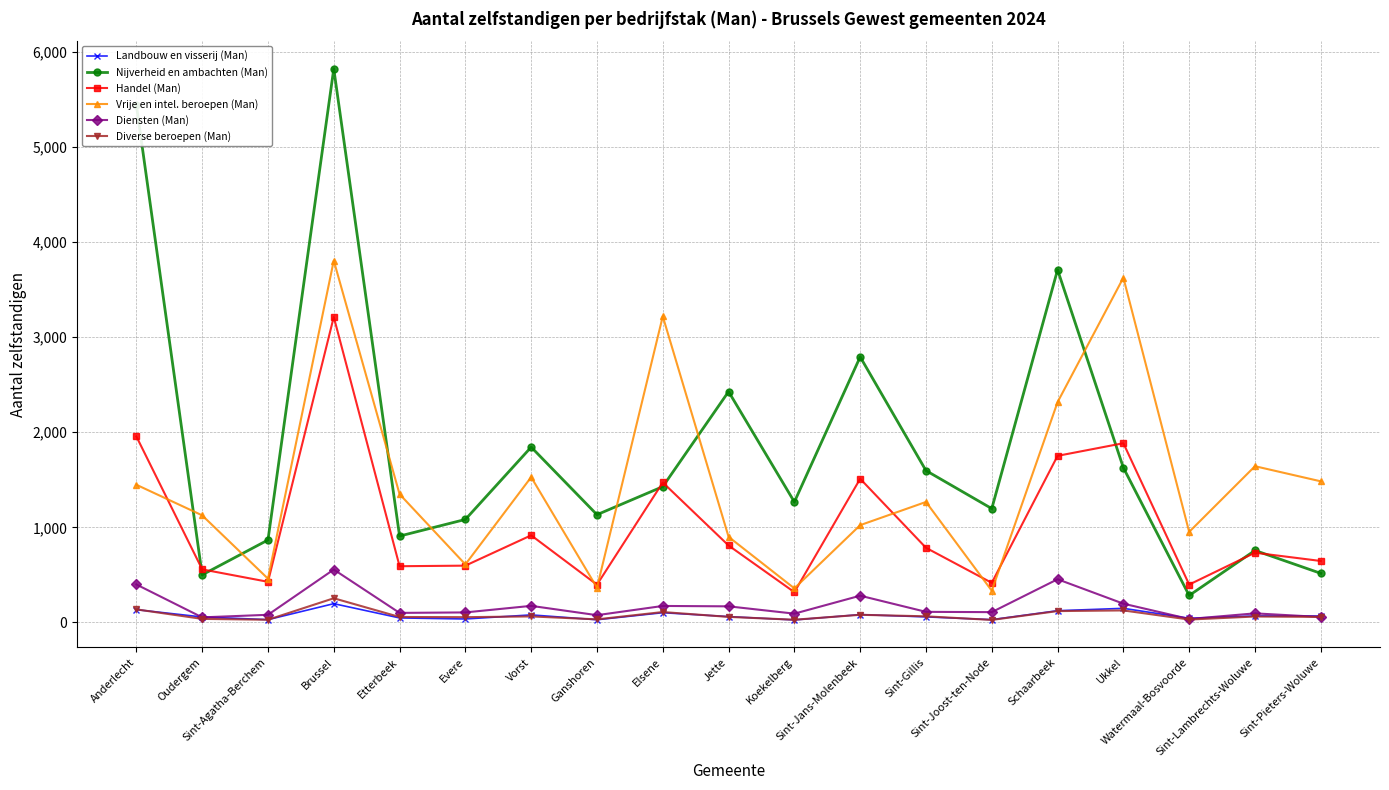

How many series are shown in this chart?

6